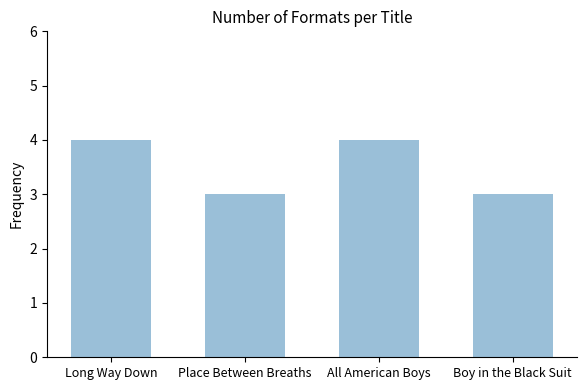

What value does the data have at Place Between Breaths?

3